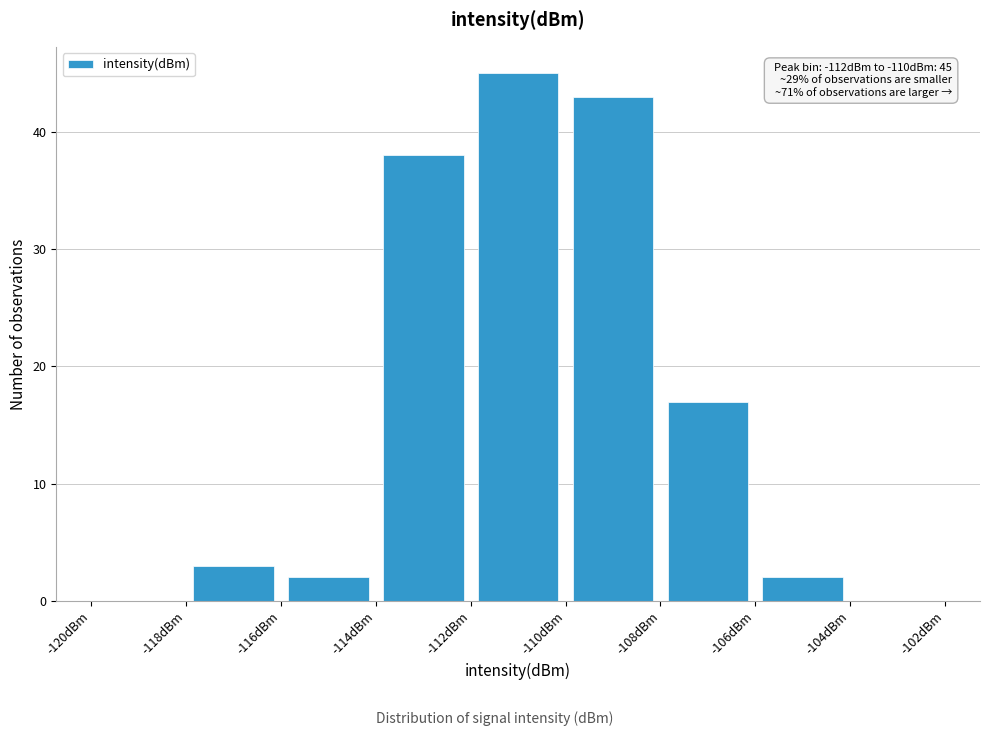

Which range on the x-axis has the tallest bar?

-112 to -110